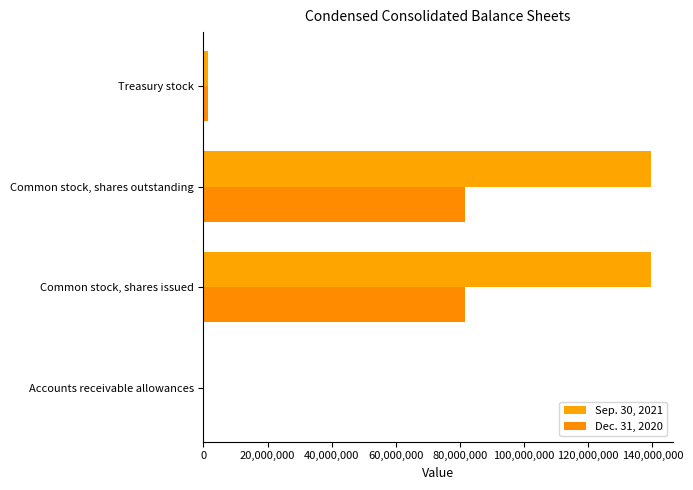

What are all the series names shown in the legend?

Sep. 30, 2021, Dec. 31, 2020